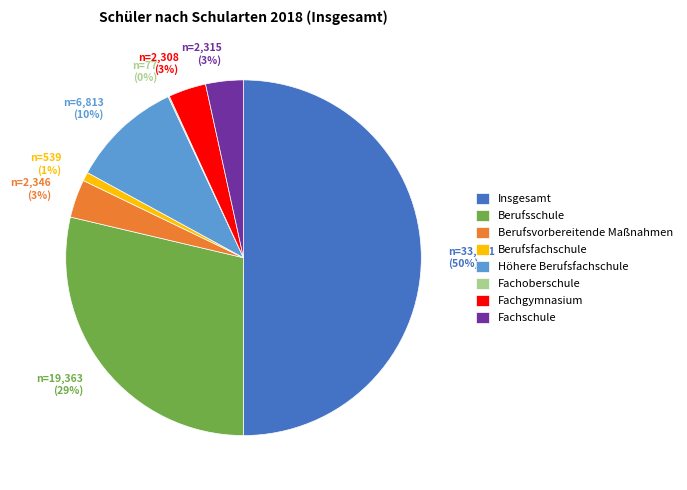

Is the sum of Berufsfachschule and Insgesamt greater than half?

Yes